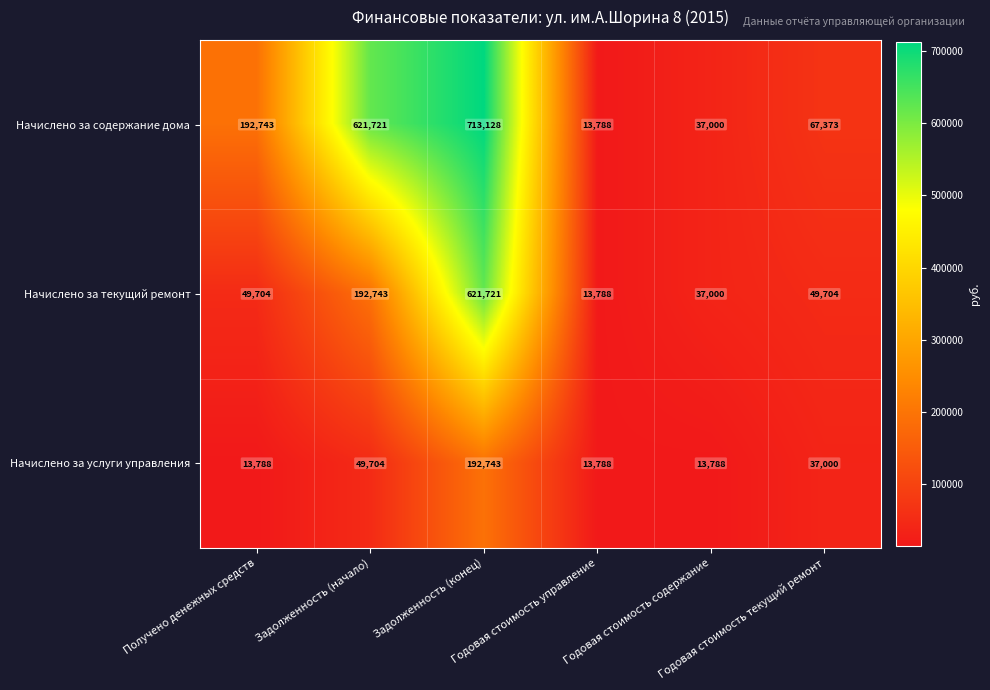

Which series changed the most between Задолженность (начало) and Задолженность (конец)?

Начислено за текущий ремонт